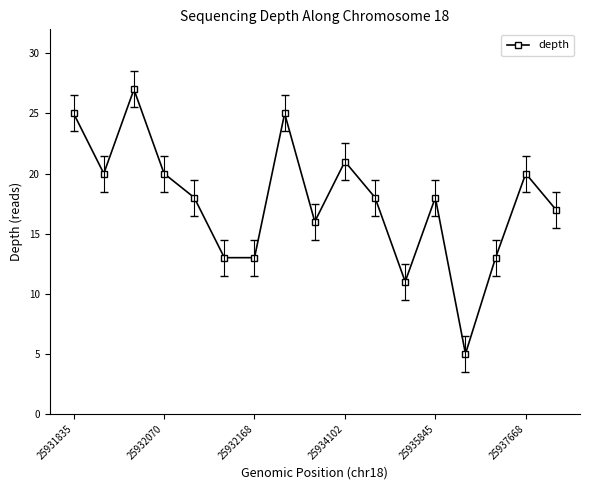

True or false: the data has more than 0 interior local peaks.

True